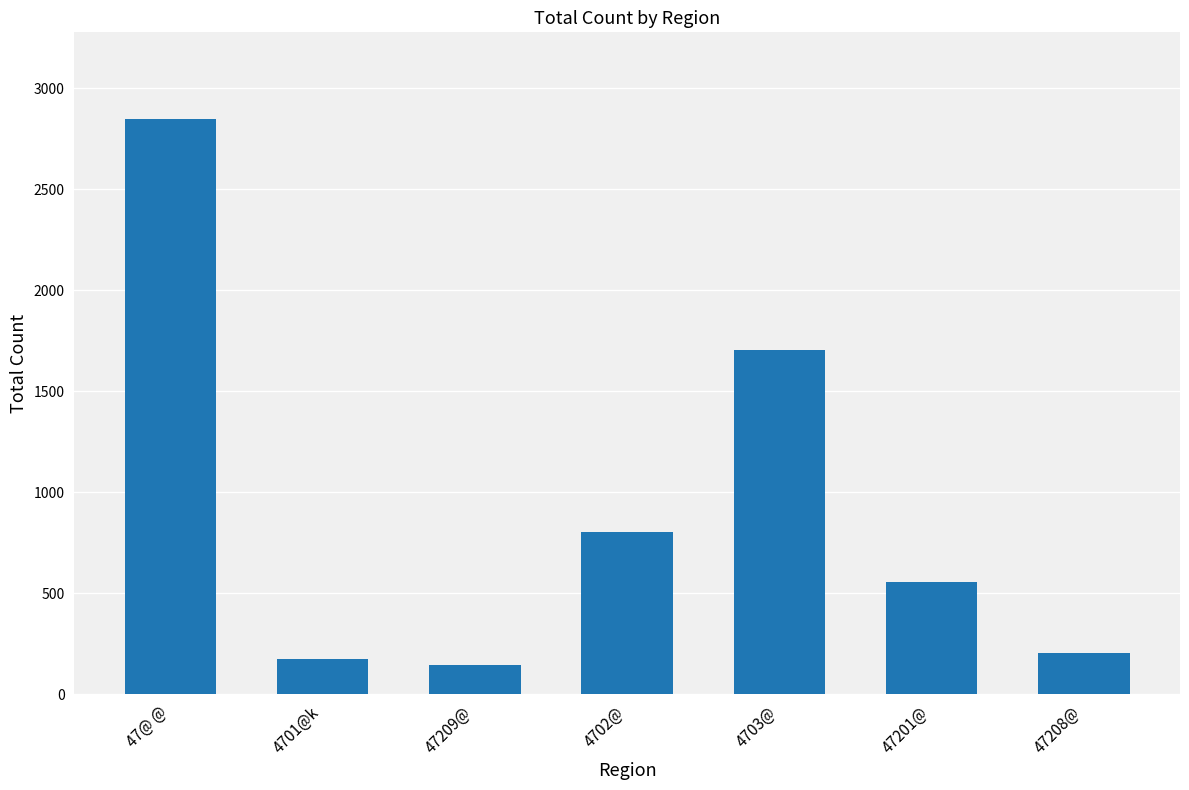

True or false: the data shows 203 at 47208@.

True